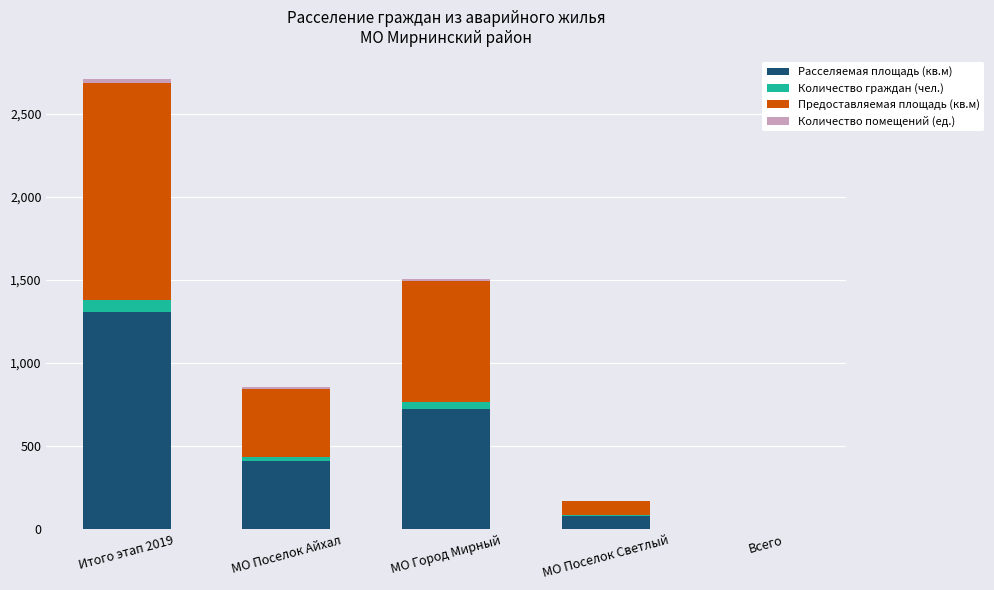

The Расселяемая площадь (кв.м) series shows 1305.1 at Итого этап 2019. True or false?

True